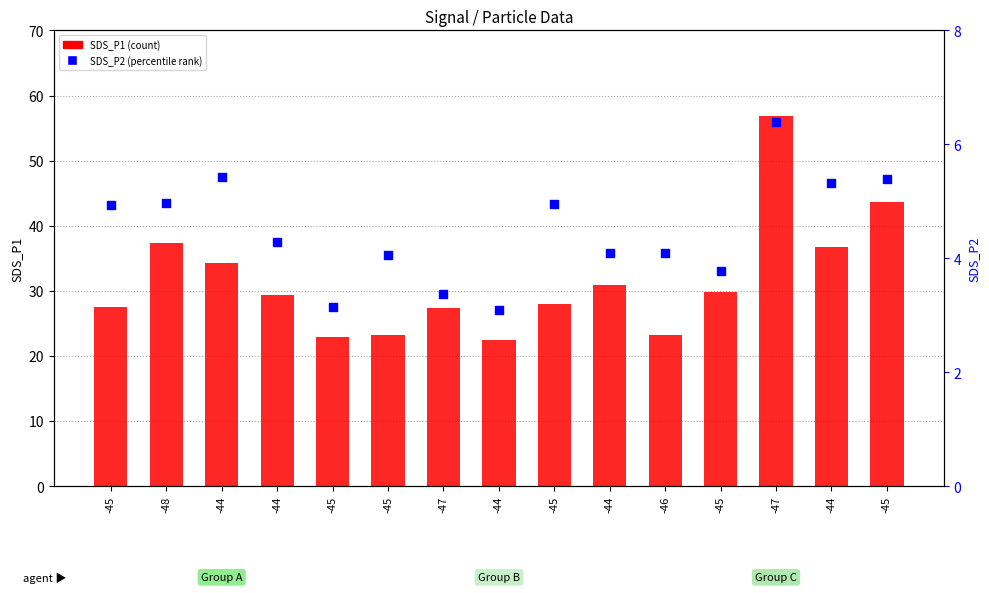

What is the total value across all series at -44?

39.8